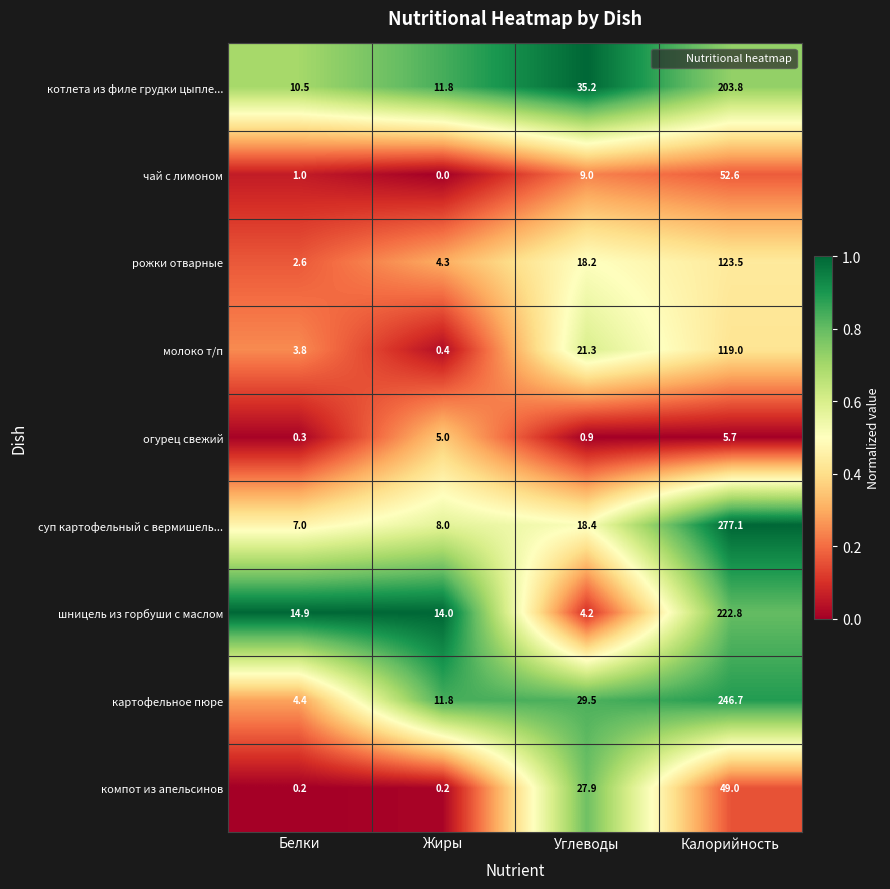

At which category is the sum across all series the highest?

Калорийность